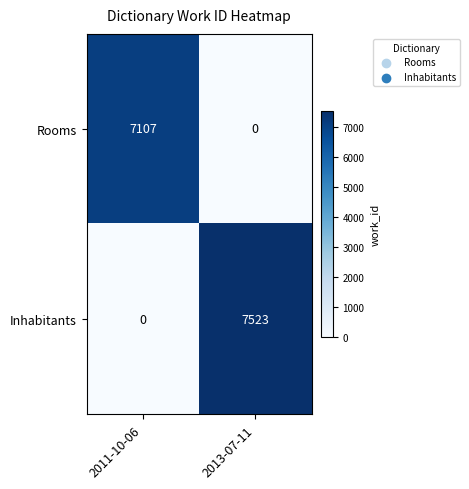

At which category is the sum across all series the highest?

2013-07-11